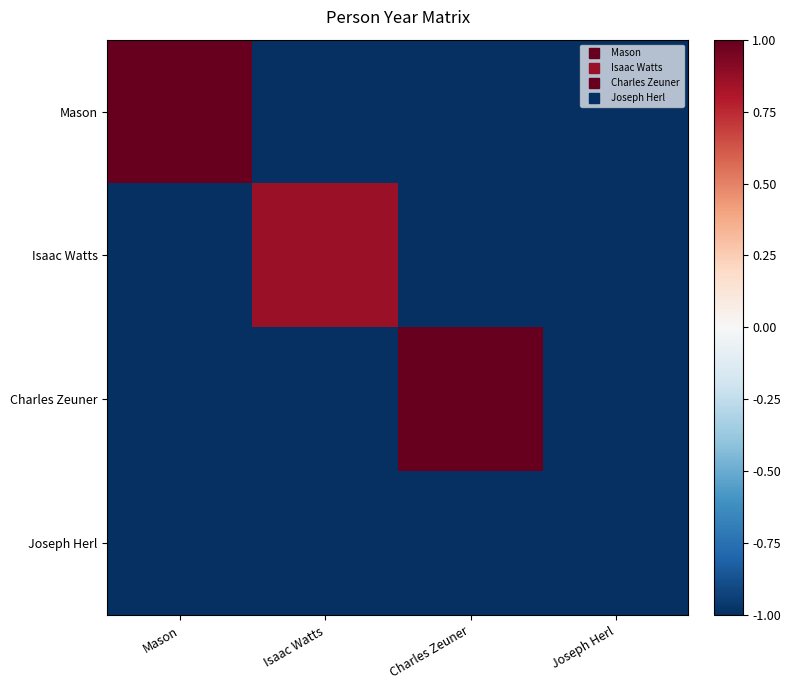

At which category does the chart reach its peak across all series?

Charles Zeuner